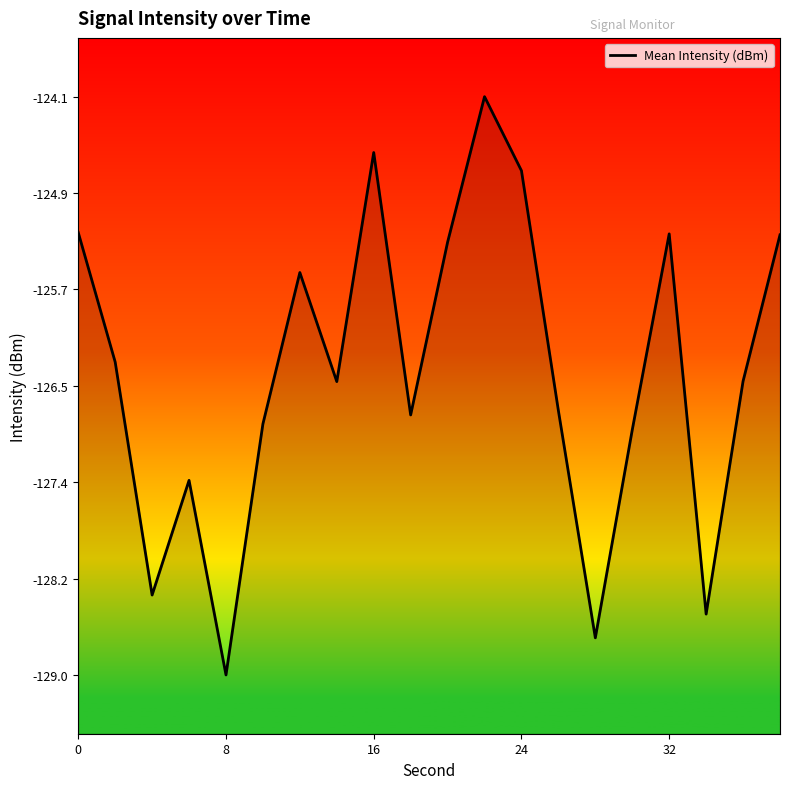

Does the chart display data point markers on the line(s)?

No